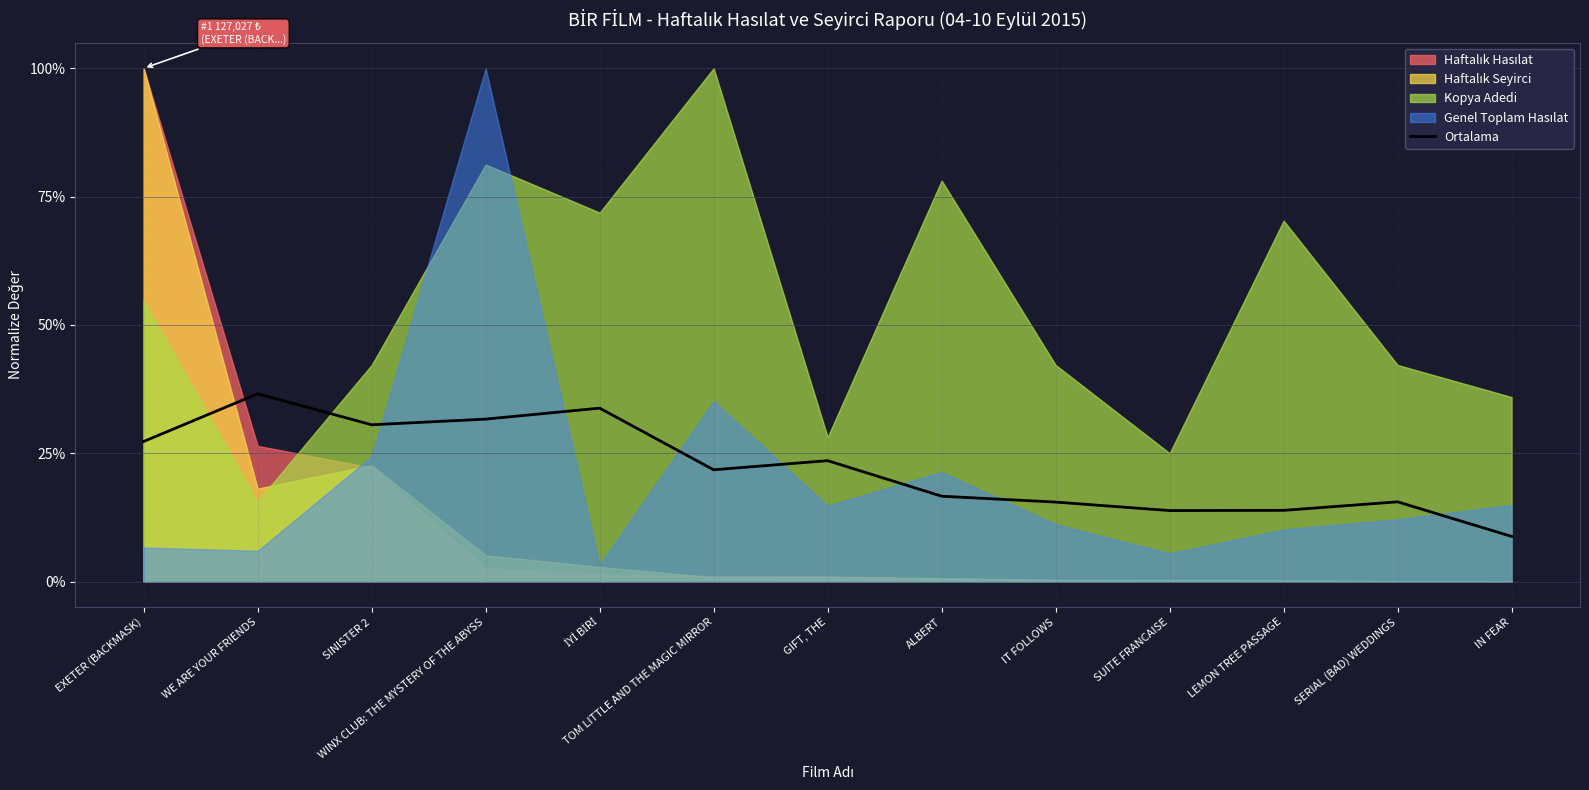

Reading left to right, extract all data points from this chart.

0.3	0.4	0.3	0.3	0.3	0.2	0.2	0.2	0.2	0.1	0.1	0.2	0.1